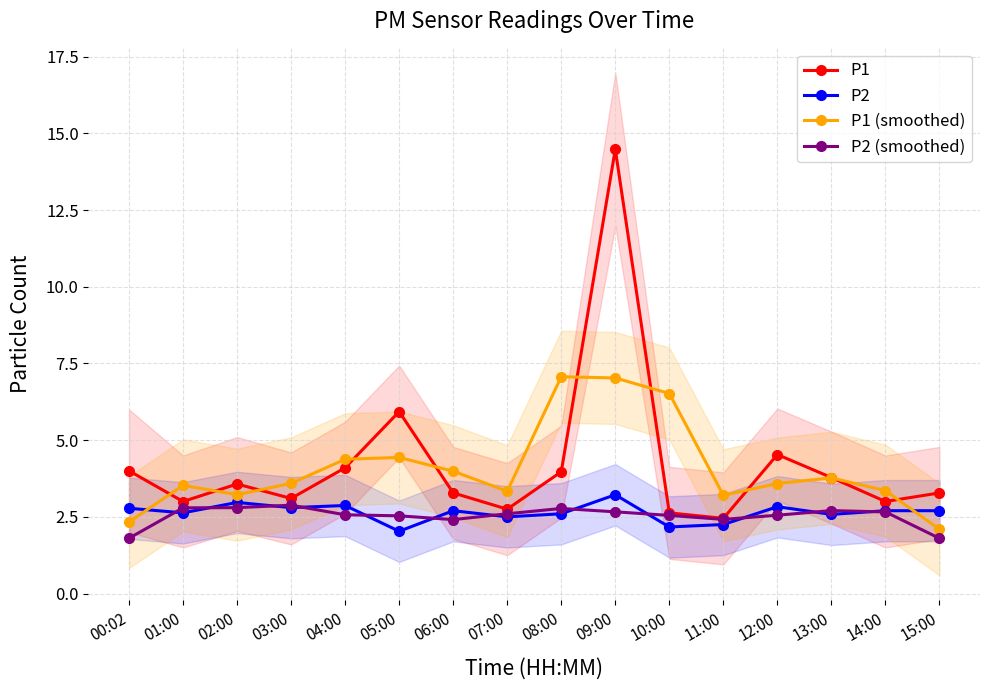

Reading left to right, list all the values displayed in this chart.

P1: 00:02=4.0	01:00=3.0	02:00=3.6	03:00=3.1	04:00=4.1	05:00=5.9	06:00=3.3	07:00=2.8	08:00=4.0	09:00=14.5	10:00=2.6	11:00=2.5	12:00=4.5	13:00=3.8	14:00=3.0	15:00=3.3
P2: 00:02=2.8	01:00=2.6	02:00=3.0	03:00=2.8	04:00=2.9	05:00=2.0	06:00=2.7	07:00=2.5	08:00=2.6	09:00=3.2	10:00=2.2	11:00=2.2	12:00=2.8	13:00=2.6	14:00=2.7	15:00=2.7
P1 (smoothed): 00:02=2.3	01:00=3.5	02:00=3.2	03:00=3.6	04:00=4.4	05:00=4.4	06:00=4.0	07:00=3.3	08:00=7.1	09:00=7.0	10:00=6.5	11:00=3.2	12:00=3.6	13:00=3.8	14:00=3.4	15:00=2.1
P2 (smoothed): 00:02=1.8	01:00=2.8	02:00=2.8	03:00=2.9	04:00=2.6	05:00=2.5	06:00=2.4	07:00=2.6	08:00=2.8	09:00=2.7	10:00=2.5	11:00=2.4	12:00=2.6	13:00=2.7	14:00=2.7	15:00=1.8